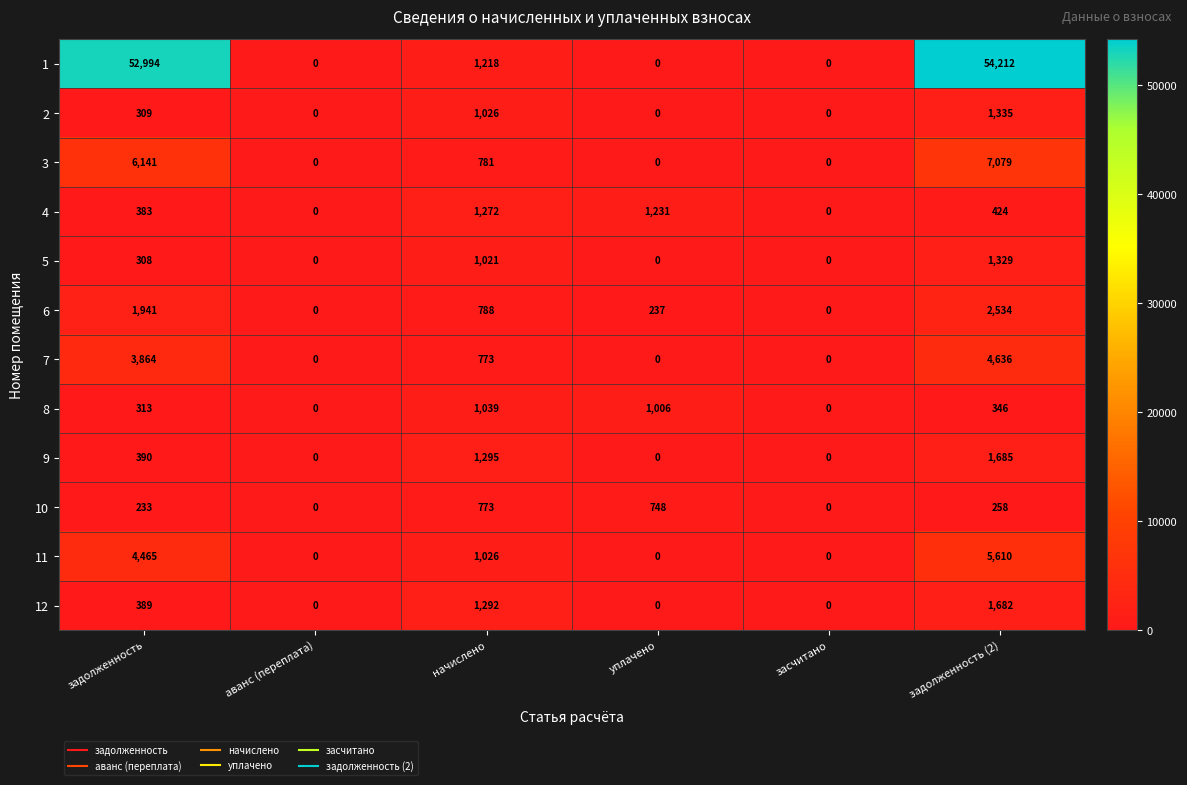

Which series has the largest total across all categories?

1